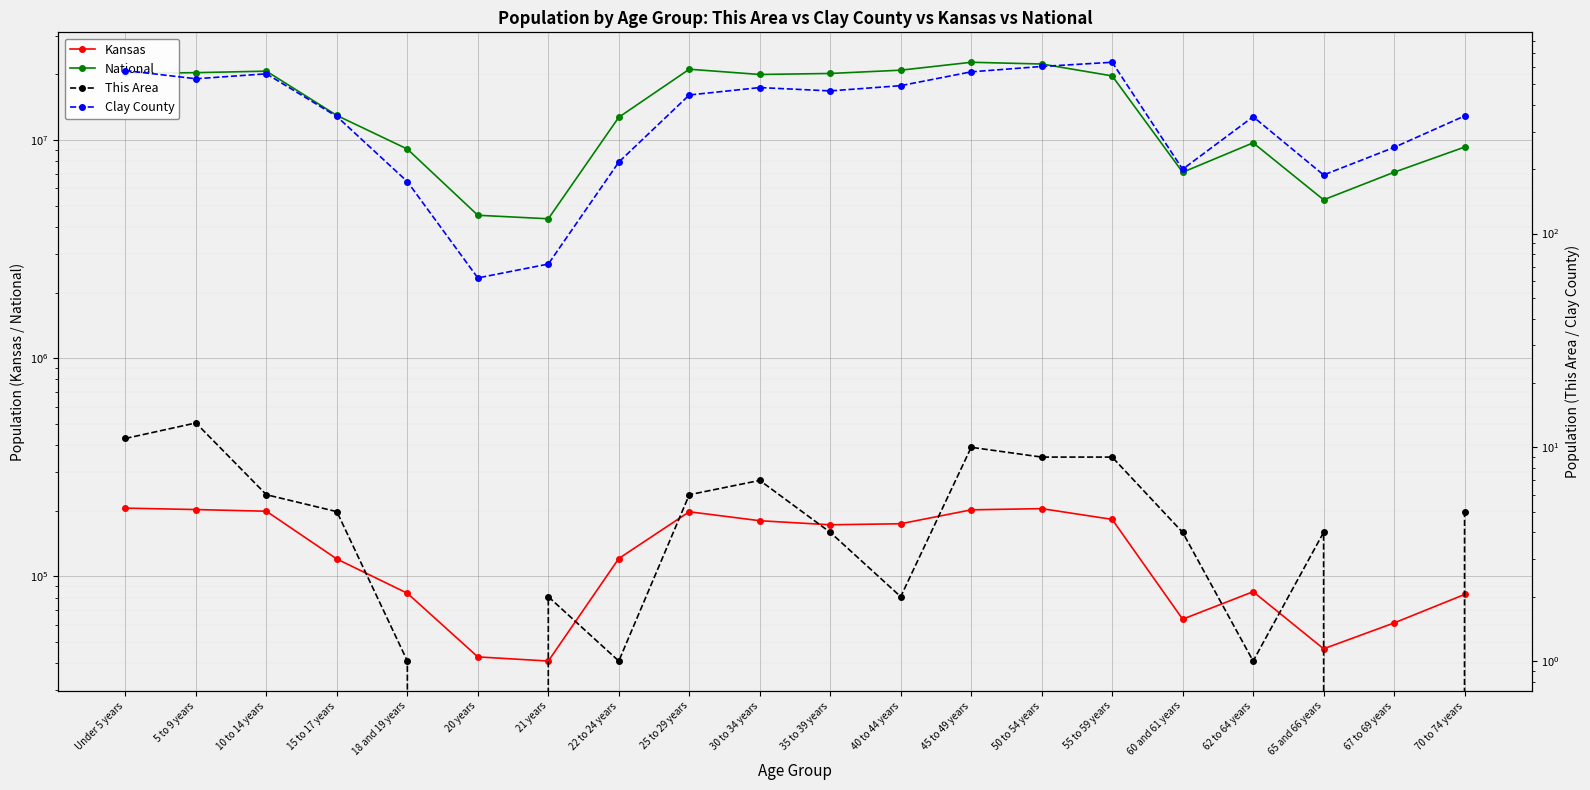

At how many categories does at least one series exceed 22337733?

1